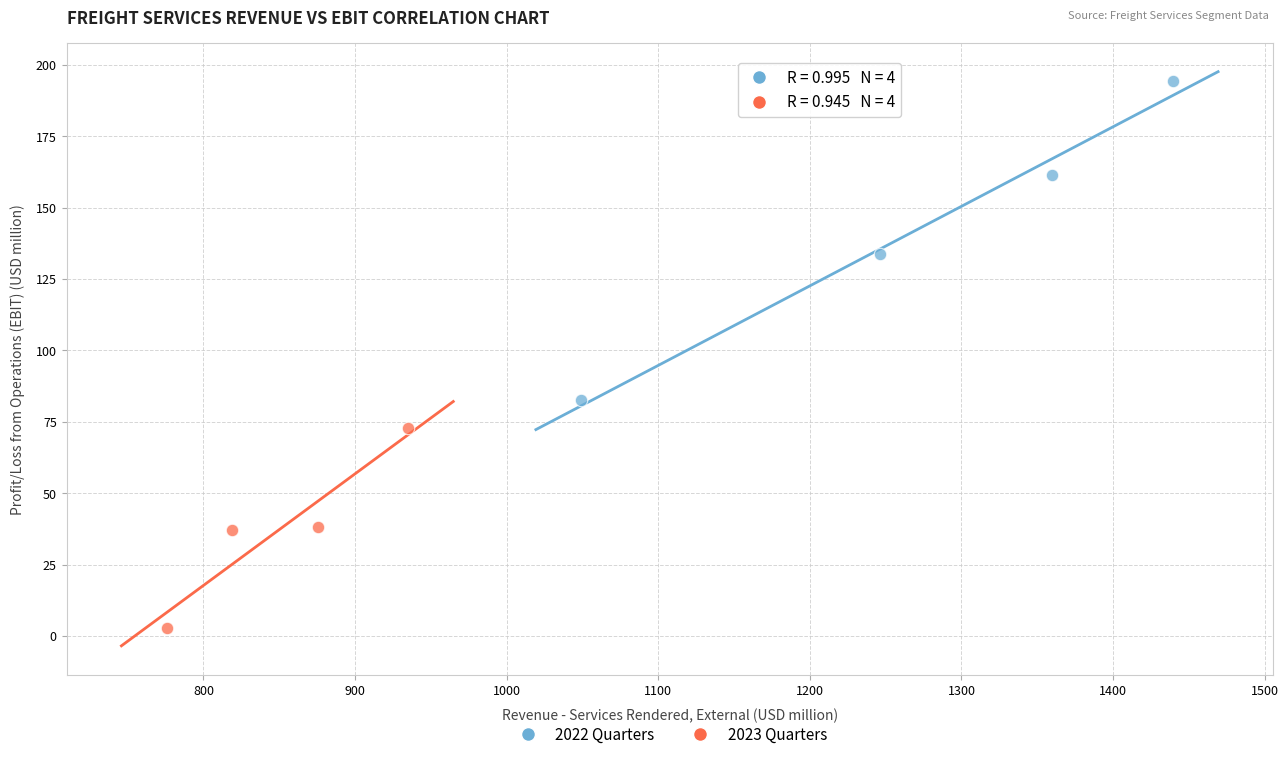

Which series contains the lowest Y value?

2023 Quarters